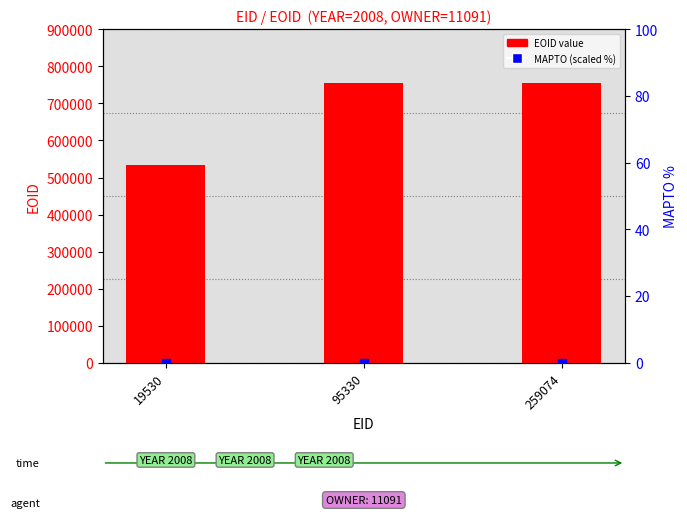

Which series contains the lowest Y value?

MAPTO (scaled)